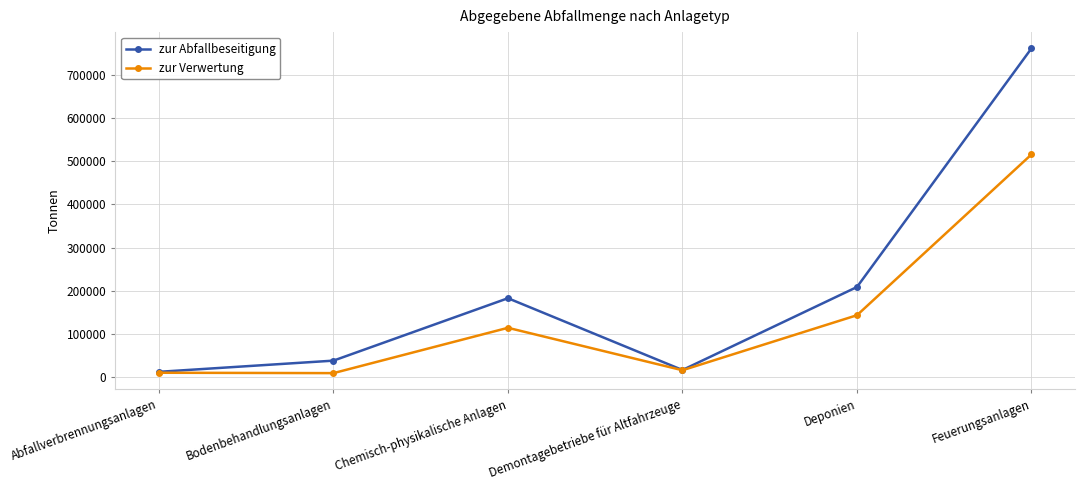

At which label is zur Abfallbeseitigung closest to 386786?

Deponien